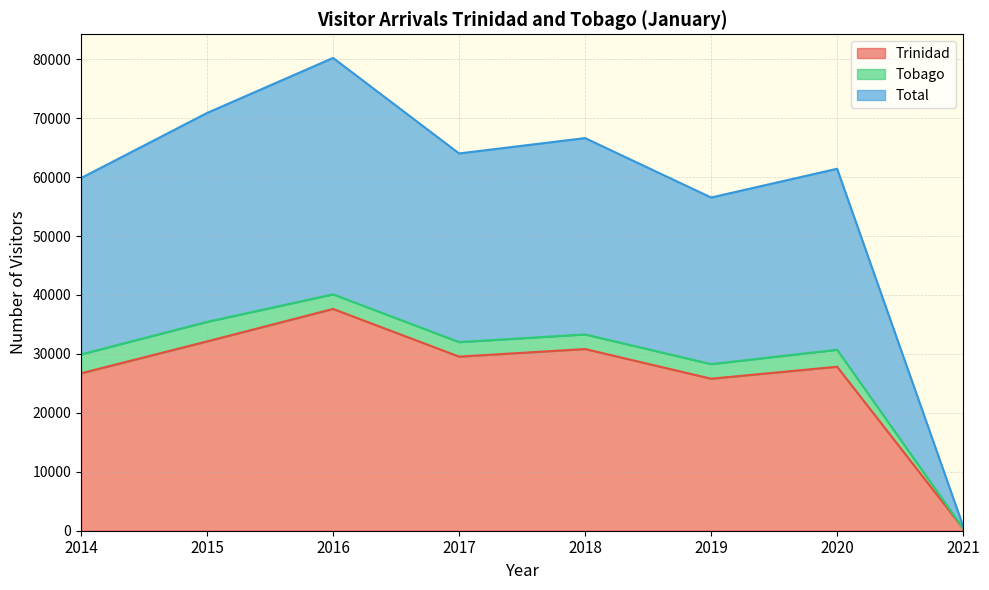

True or false: Total has more than 2 points higher than both neighbors.

True